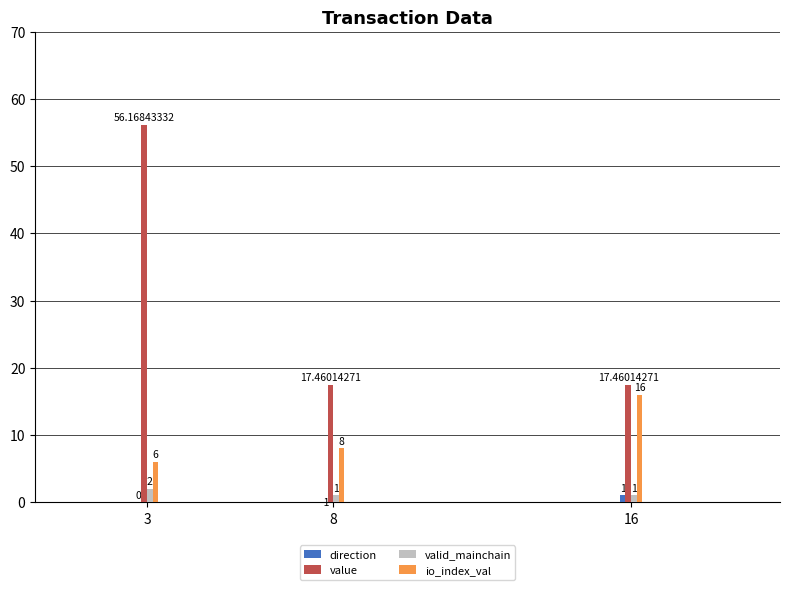

How many direction values are between -1 and 1?

3